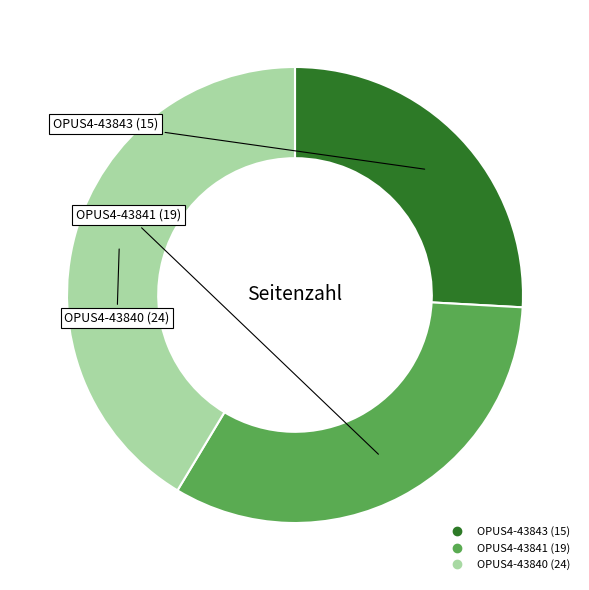

How many segments does this pie chart have?

3